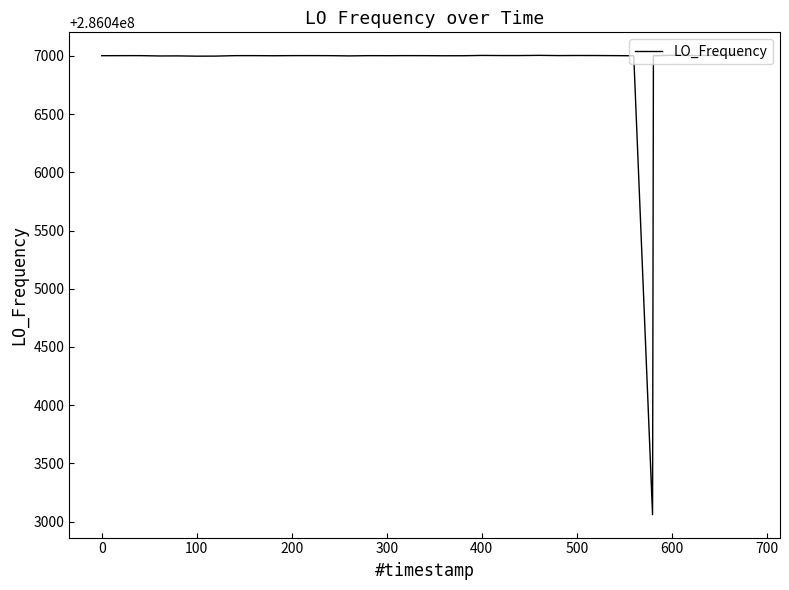

What is the difference between the maximum and minimum values?

3946.2